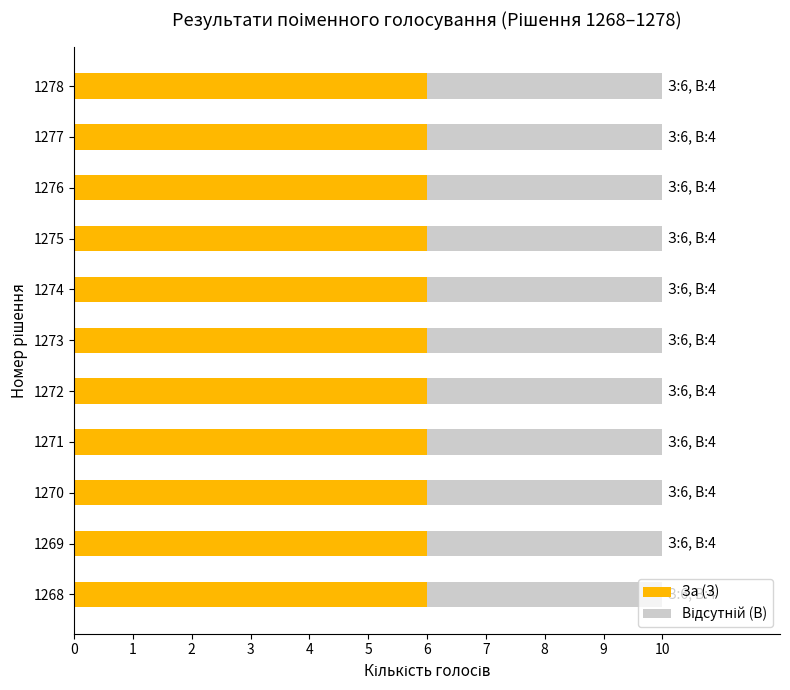

What is the lowest value of the За (З) series?

6